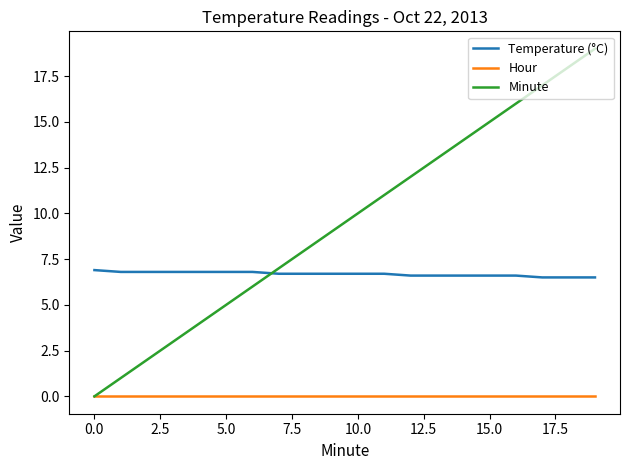

True or false: Hour and Temperature (°C) intersect in this chart.

False